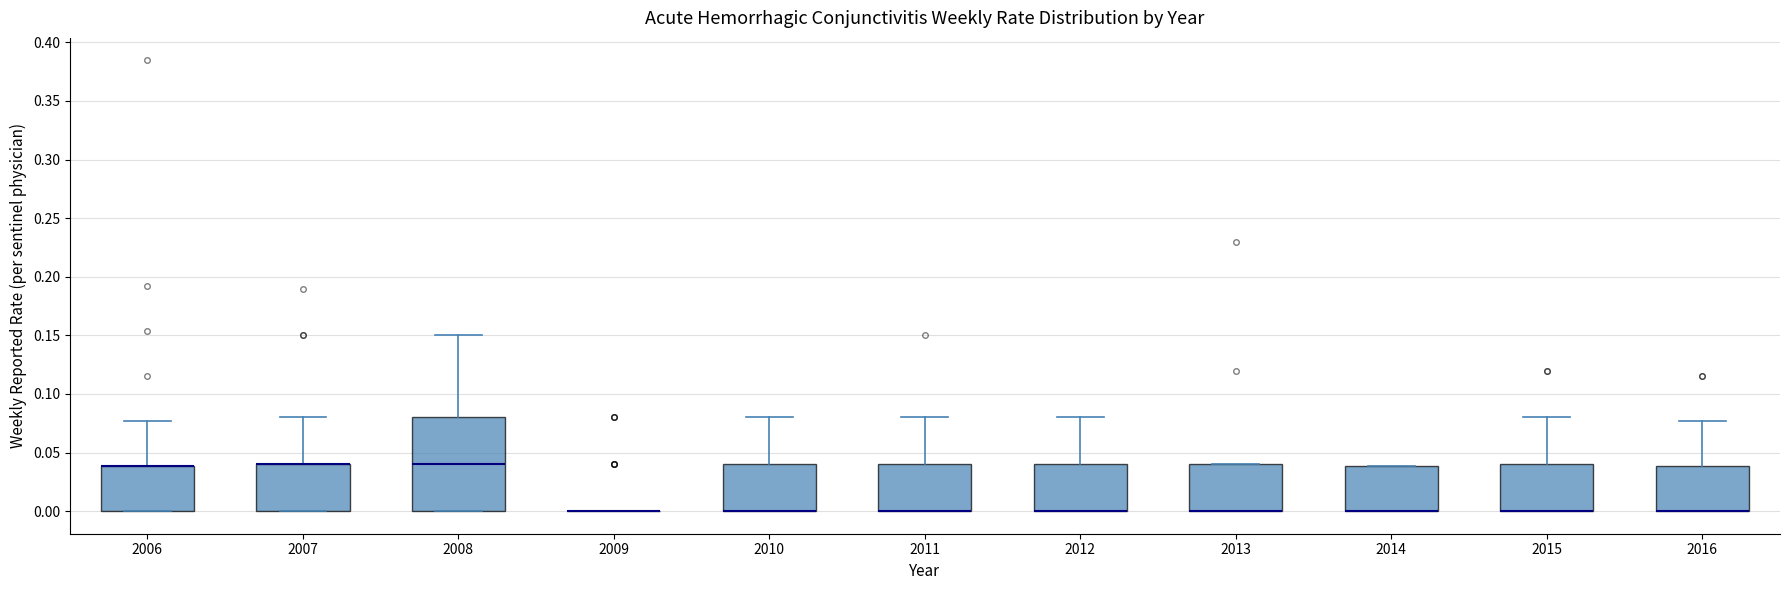

Where does the upper whisker of the box at x = 2006 end on the y-axis? The values are not printed on the chart, so give them approximately, as read against the axis.

0.075